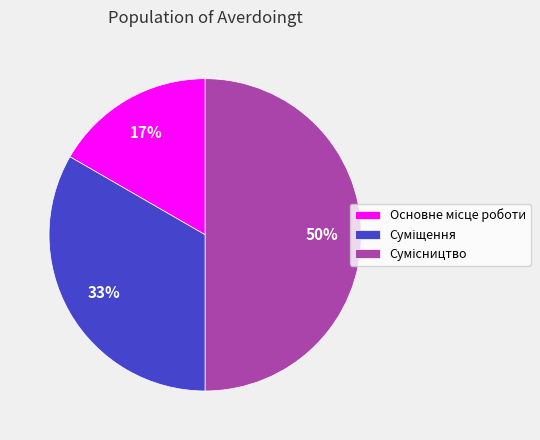

To the nearest percent, what is the average slice percentage?

33%